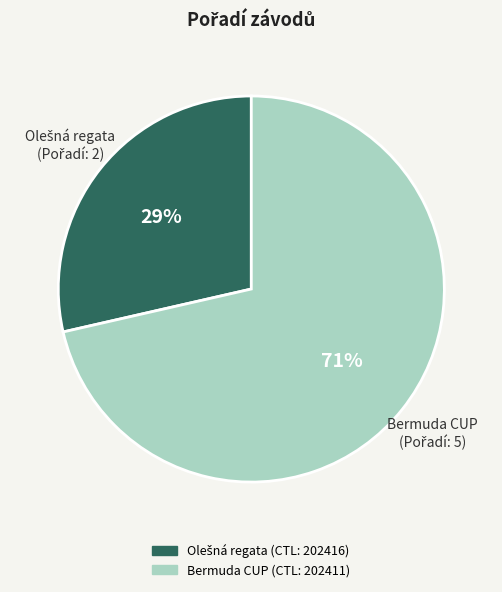

How many segments does this pie chart have?

2